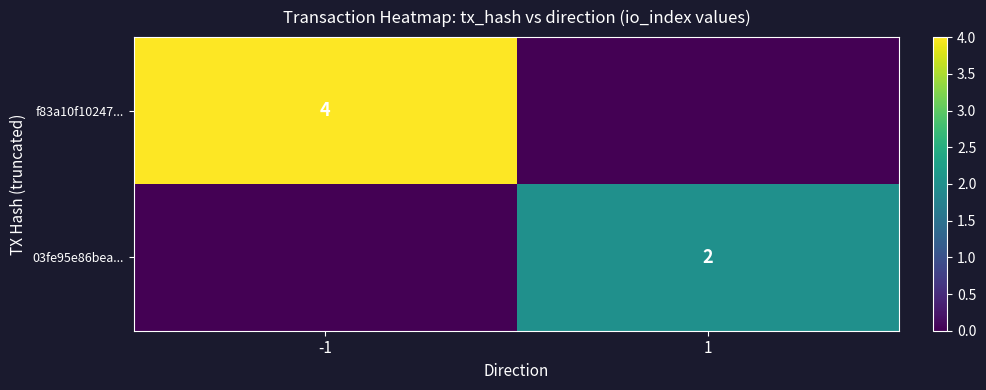

The f83a10f10247... series shows 7 at -1. True or false?

False